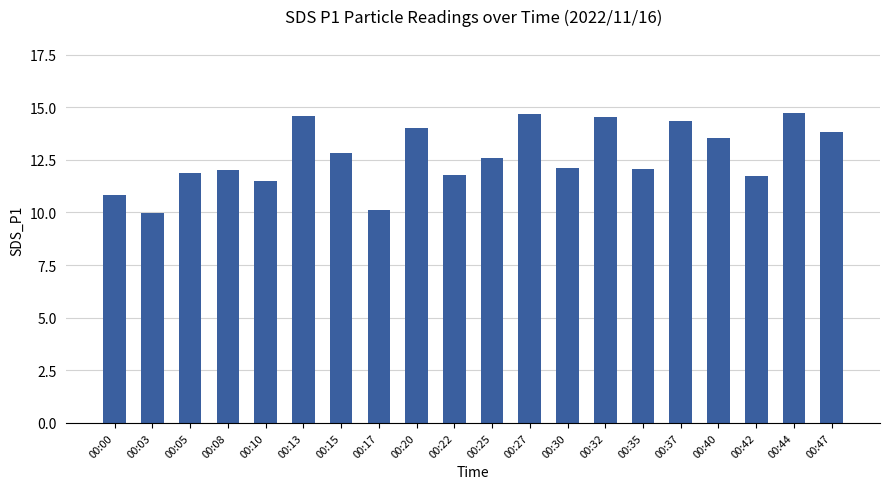

What is the greatest value displayed?

14.7